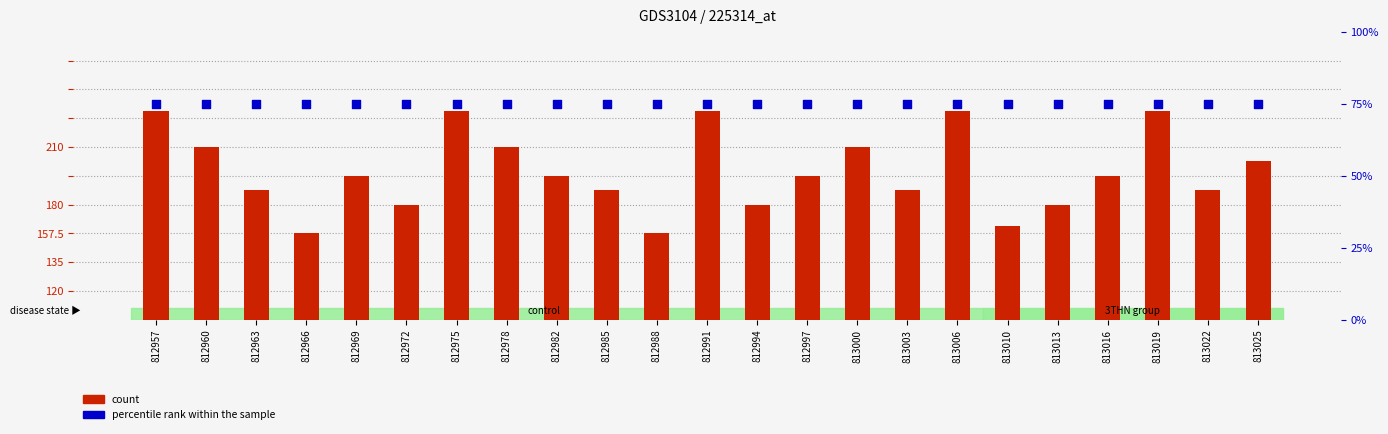

Which series has the largest total across all categories?

count